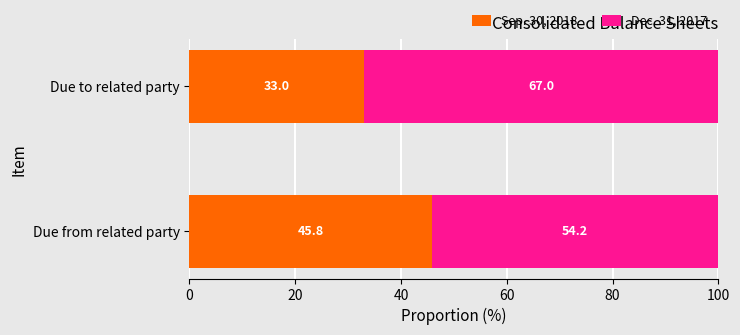

What is the total value across all series at Due to related party?

100.0